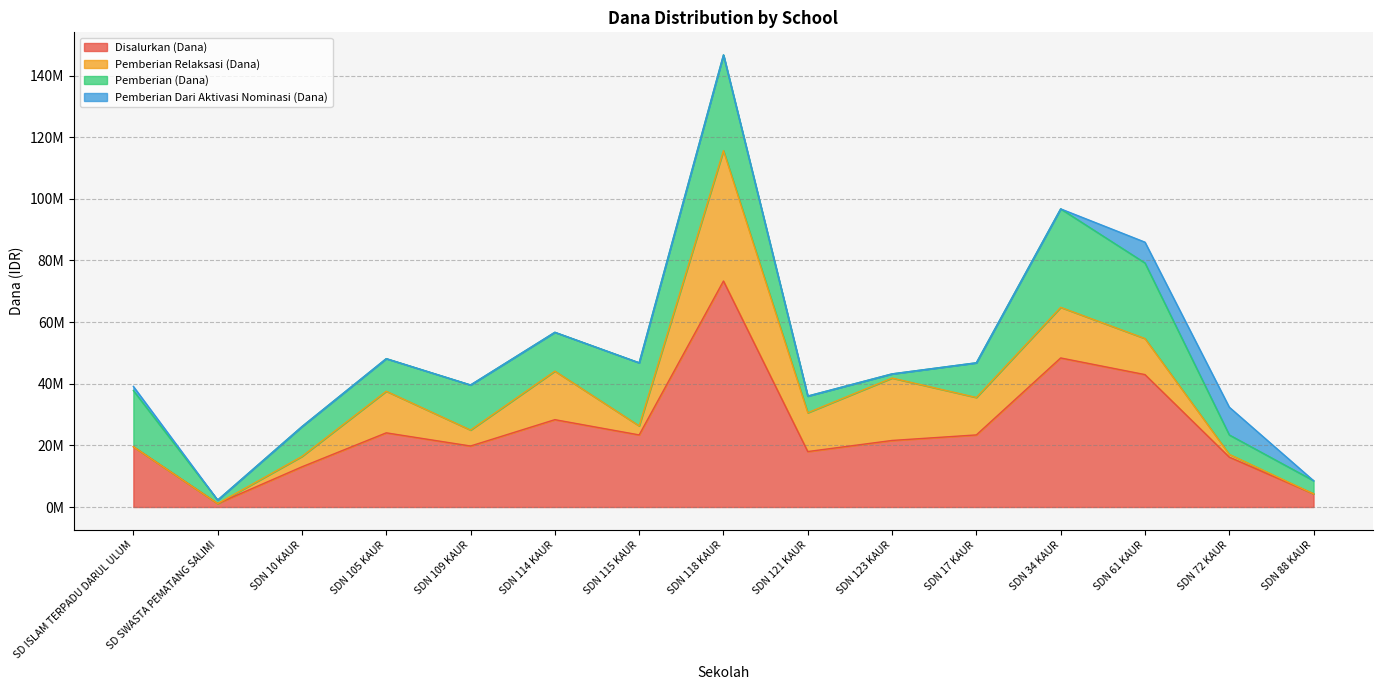

How many values in the Pemberian Relaksasi (Dana) series are below 11700000?

7